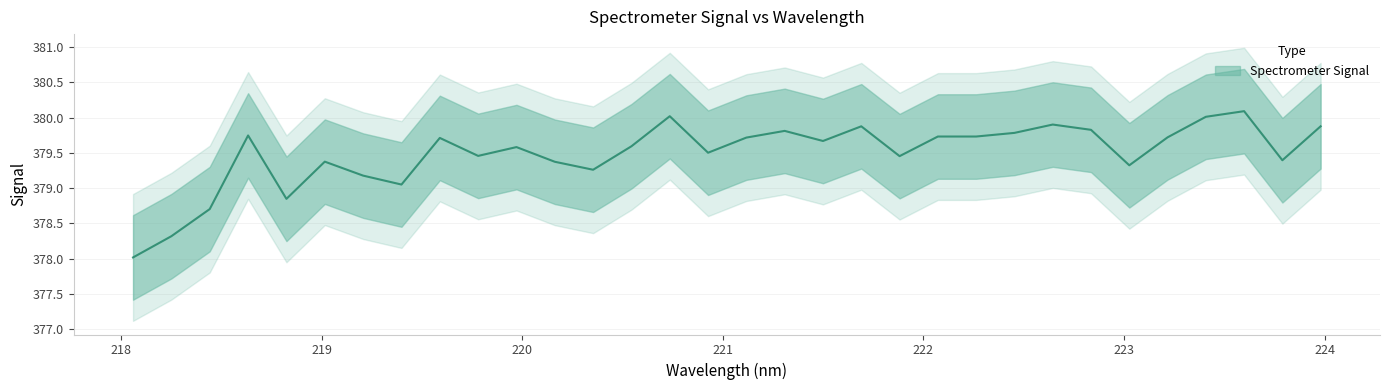

Which label corresponds to the smallest value in the chart?

218.0596